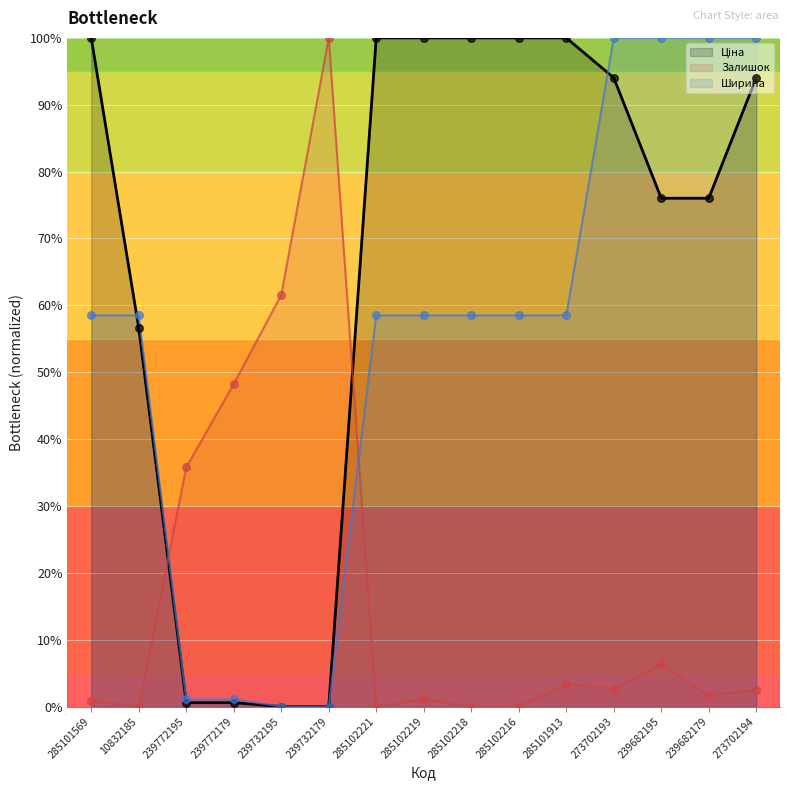

Which series reaches the maximum Y coordinate?

Ціна (line)